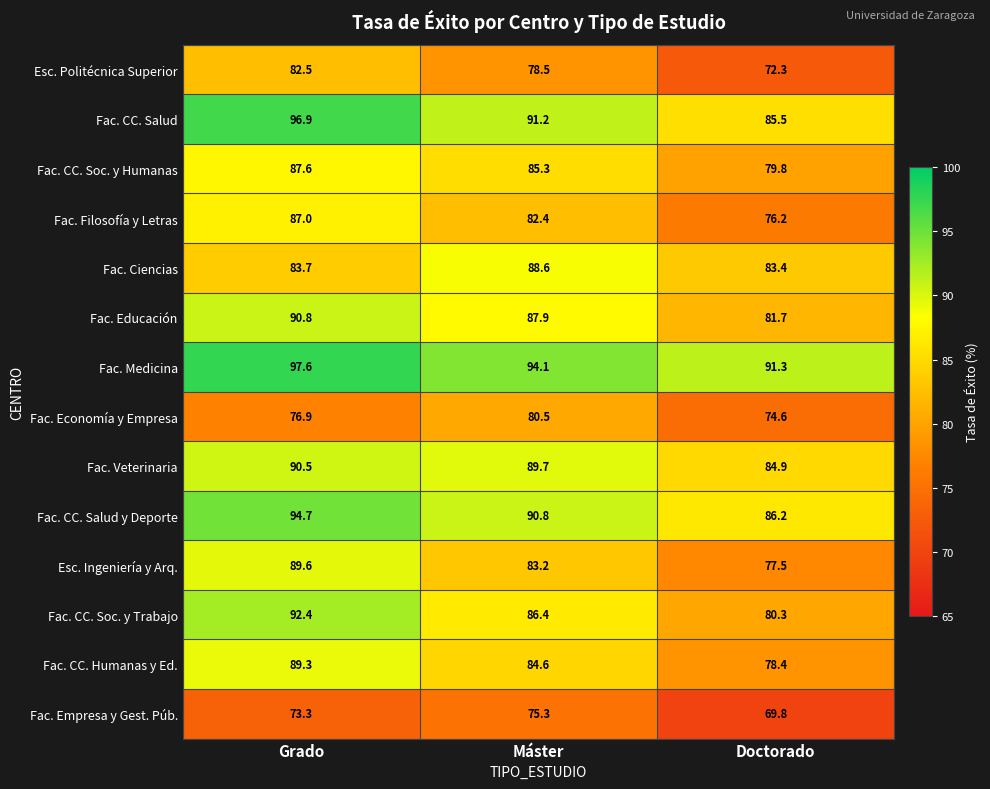

What is the approximate value of Fac. Empresa y Gest. Púb. at Máster?

75.3